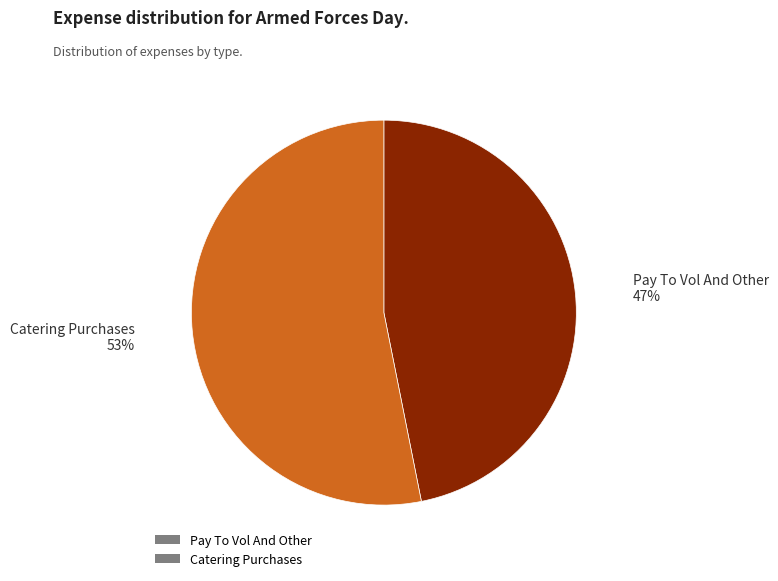

Approximately how many times larger is the value at Catering Purchases compared to Pay To Vol And Other?

1.1